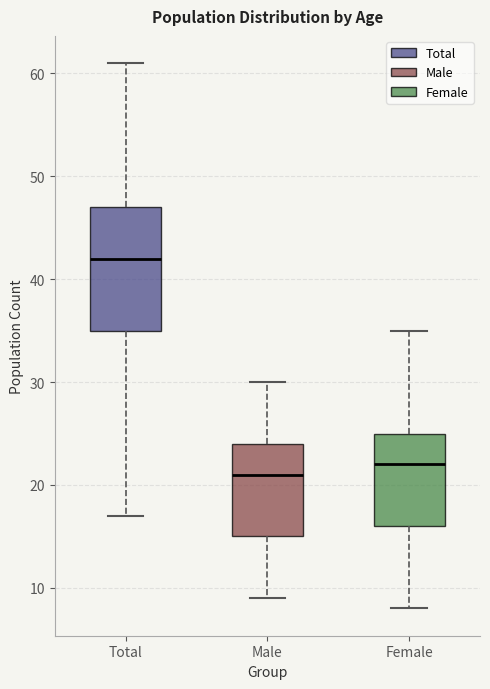

Which box's median line is the lowest?

Male